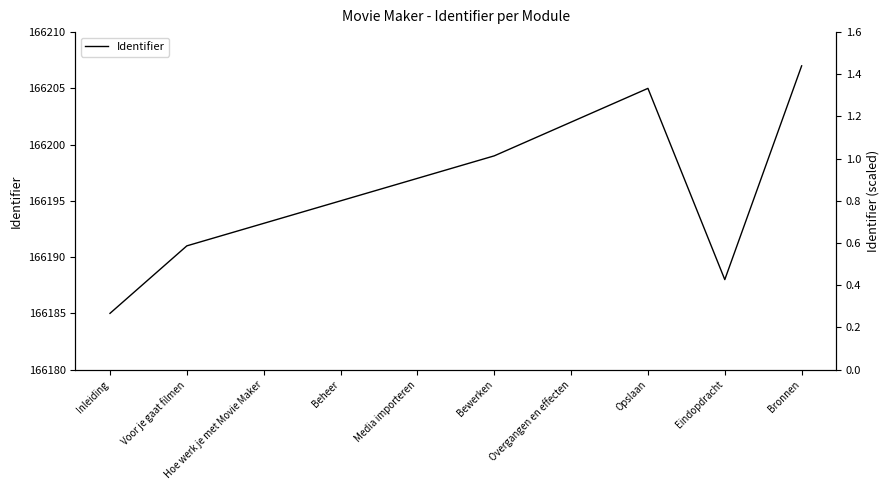

What value does the data have at Eindopdracht, to the nearest 10?

166190